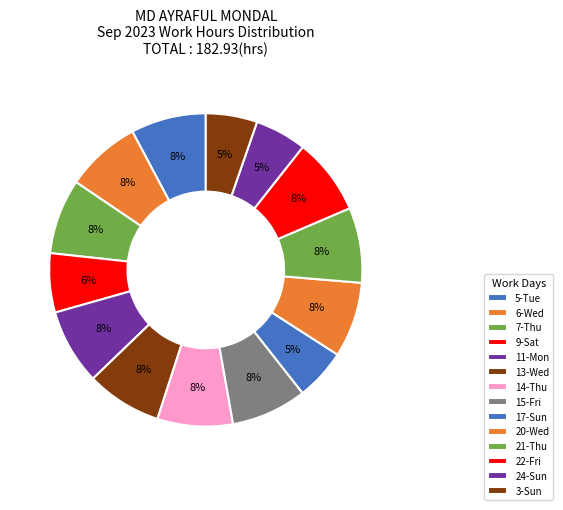

Rank the categories by value from highest to lowest.

22-Fri, 11-Mon, 15-Fri, 13-Wed, 14-Thu, 20-Wed, 6-Wed, 5-Tue, 21-Thu, 7-Thu, 9-Sat, 24-Sun, 3-Sun, 17-Sun